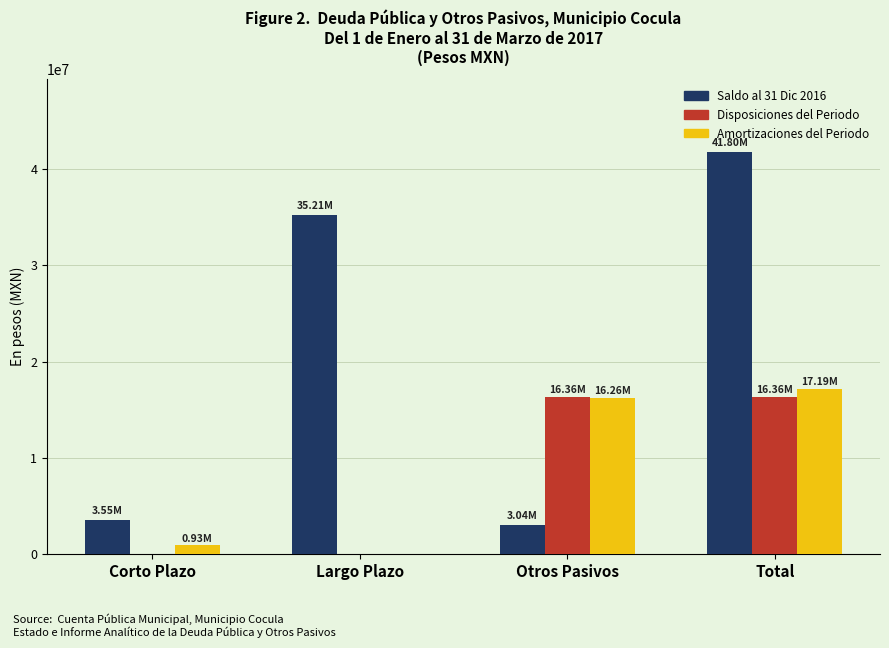

What value does the Amortizaciones del Periodo series have at Total?

17186758.2